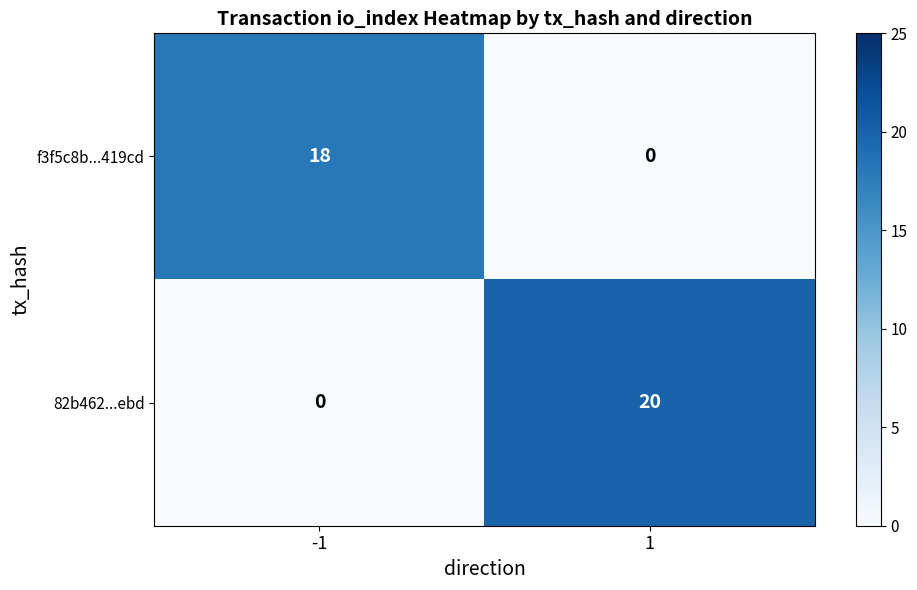

What is the maximum value shown in the chart?

20